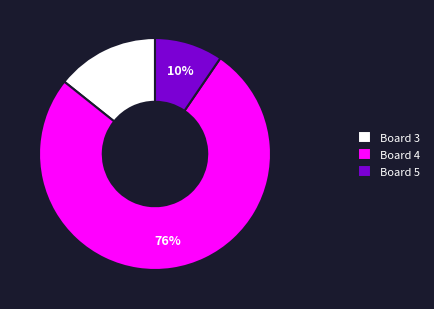

Is it true that Board 5 is 21% of the pie?

False